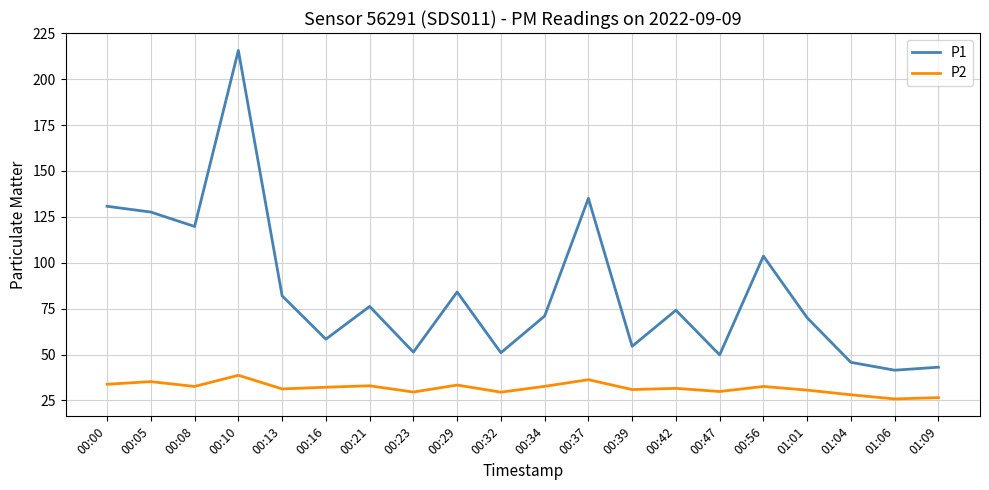

At which category is the sum across all series the highest?

00:10